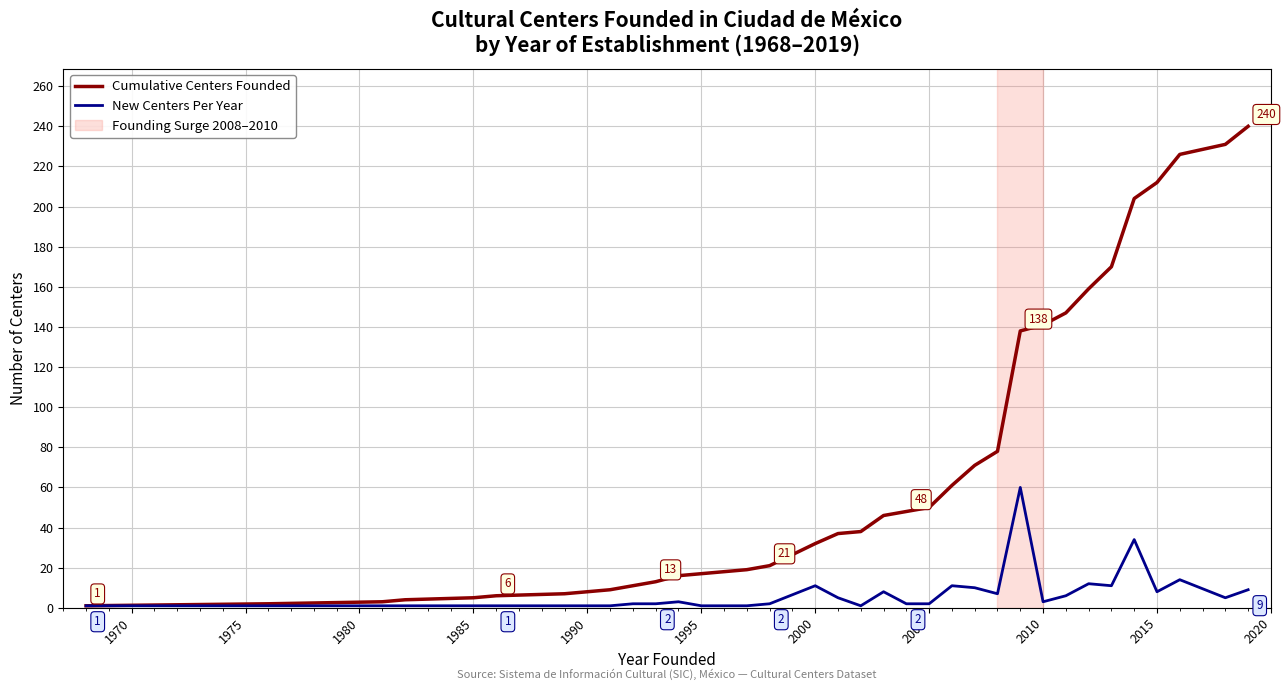

Which series has the largest total across all categories?

Cumulative Centers Founded